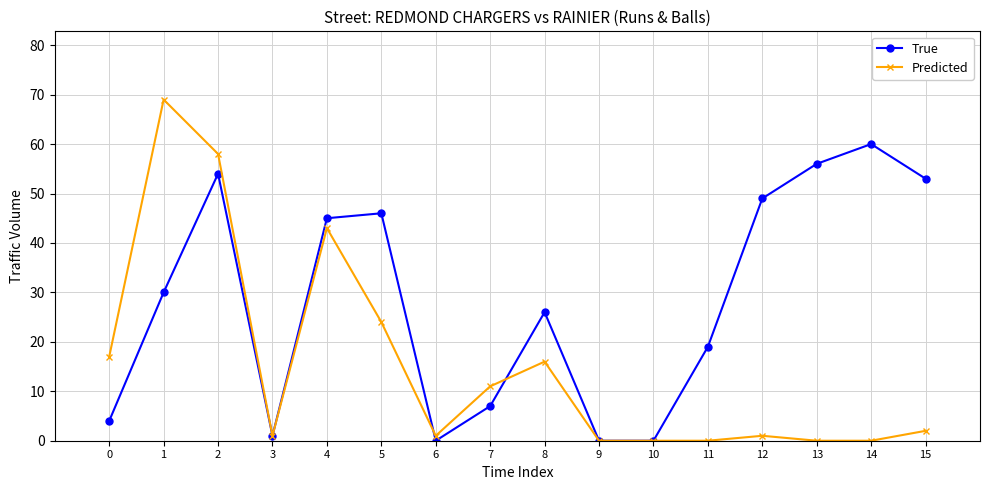

True or false: True and Predicted cross at least once.

True